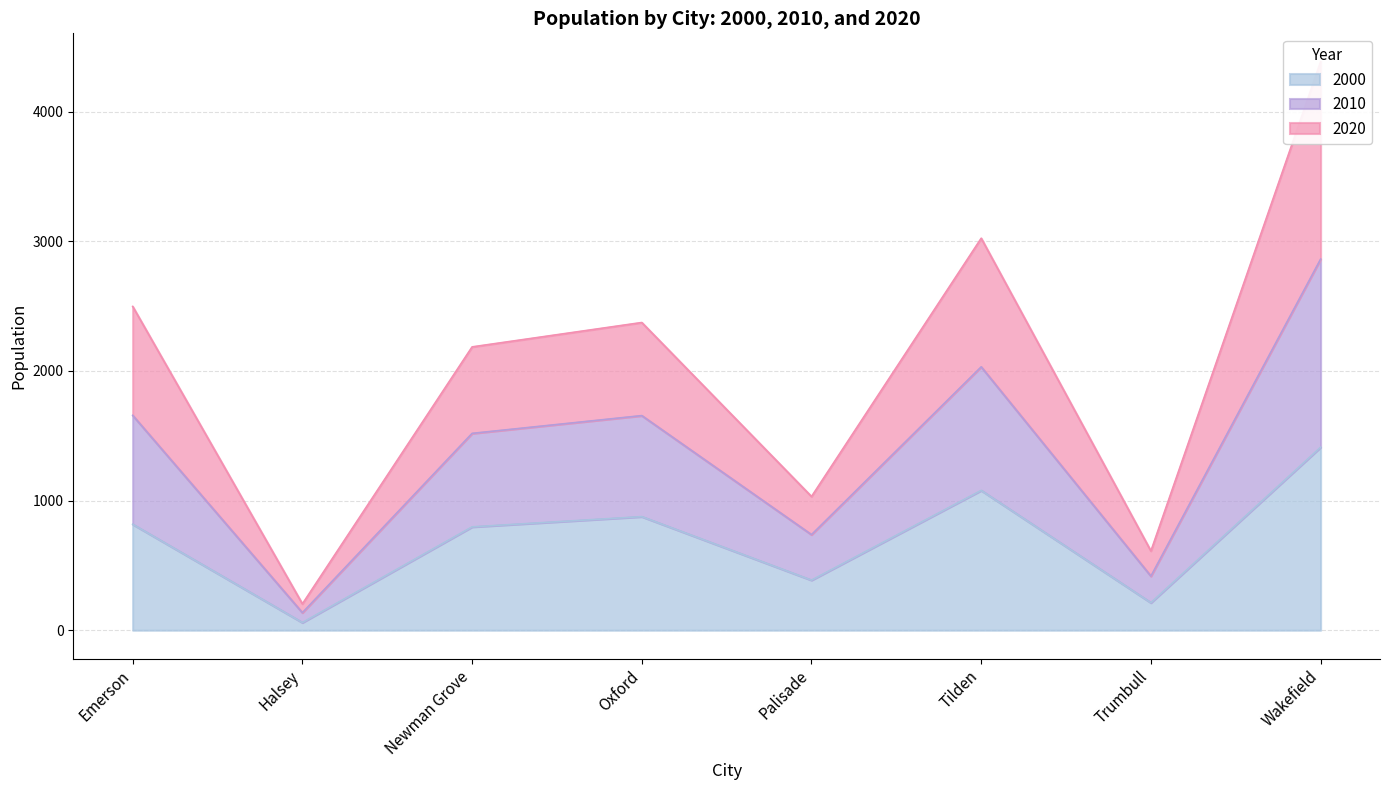

The value of 2000 at Tilden is 1938. True or false?

False